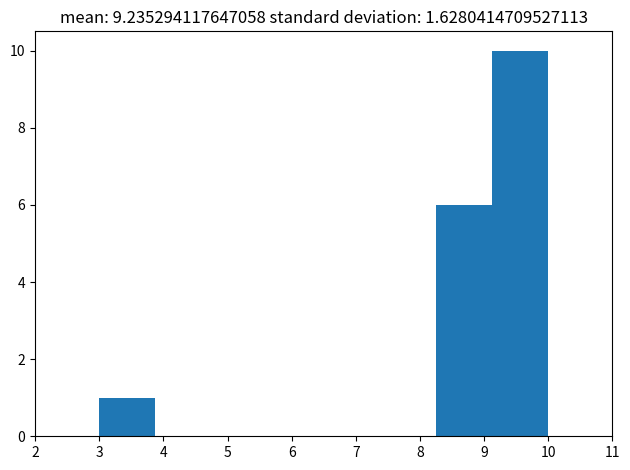

Which range on the x-axis has the tallest bar?

9.1 to 10.0